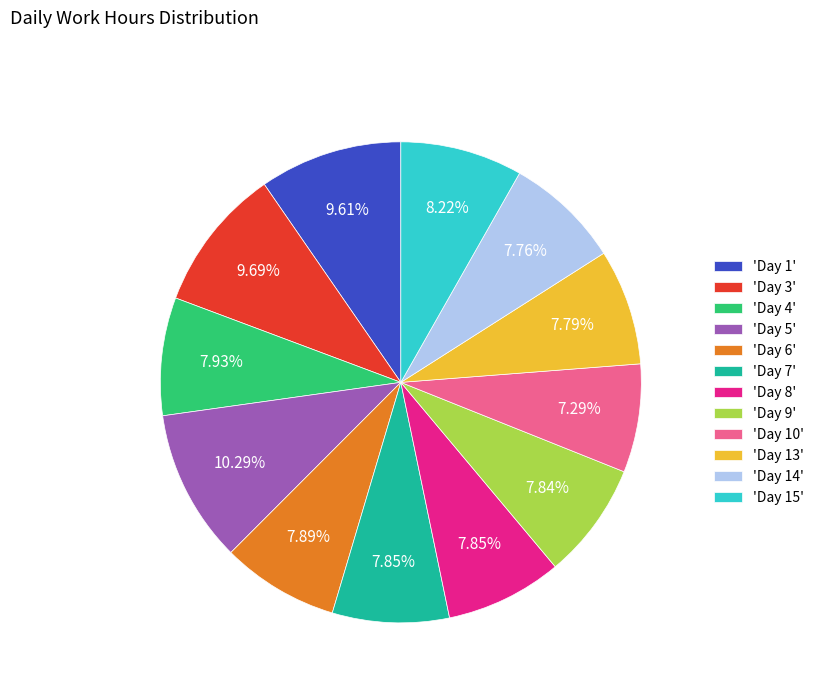

How many slices are in this pie chart?

12